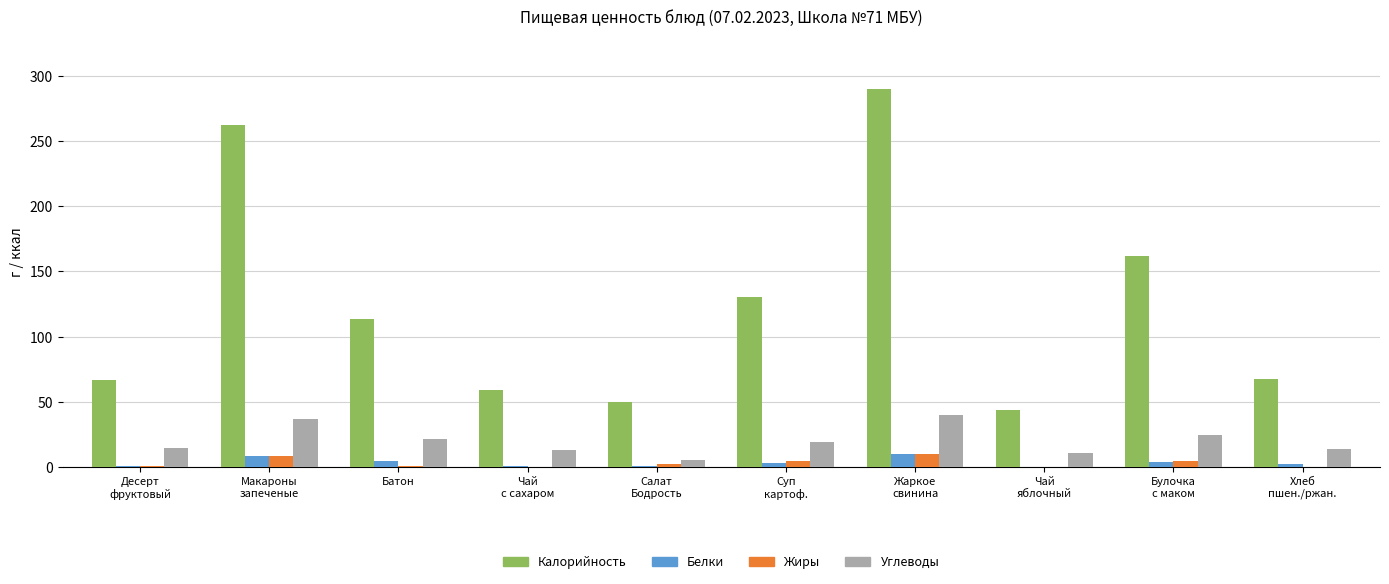

Which series has the largest total across all categories?

Калорийность